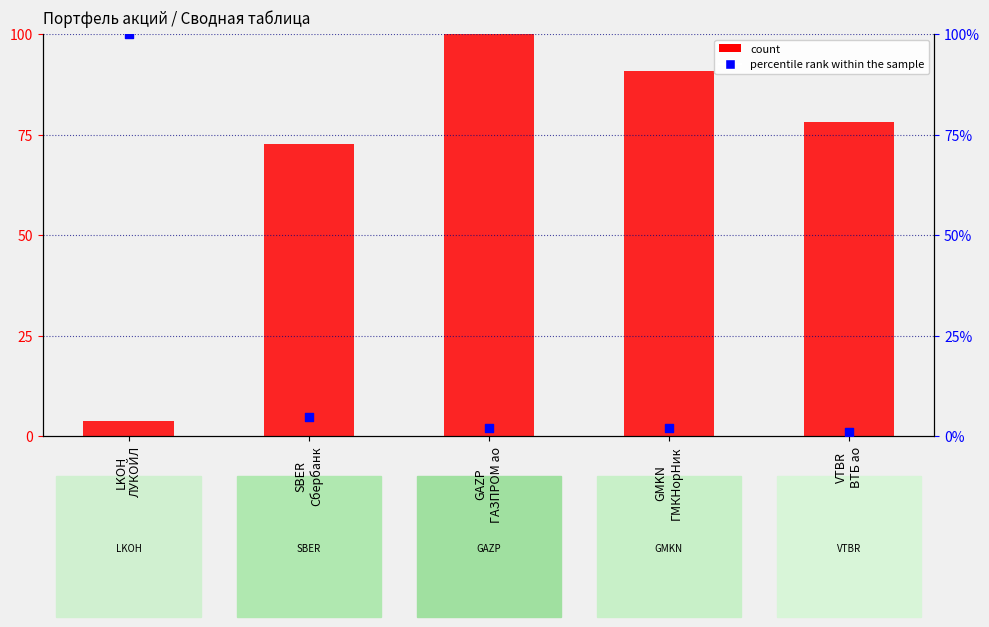

Which series has the largest Y range (max minus min)?

percentile rank within the sample